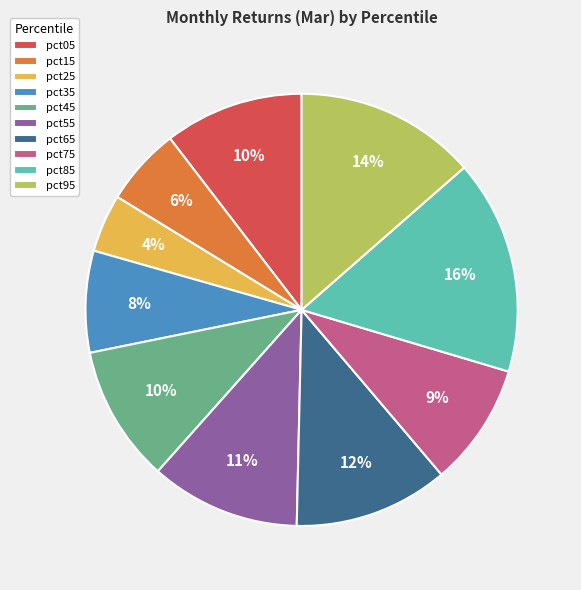

To the nearest percent, what portion does pct25 represent?

4%